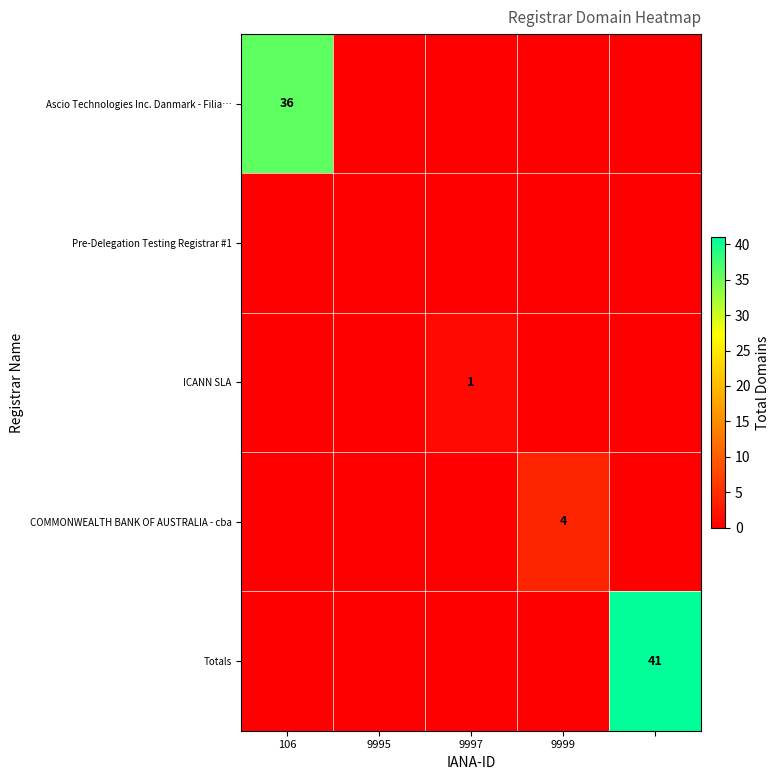

The value of ICANN SLA at 9997 is 0. True or false?

False